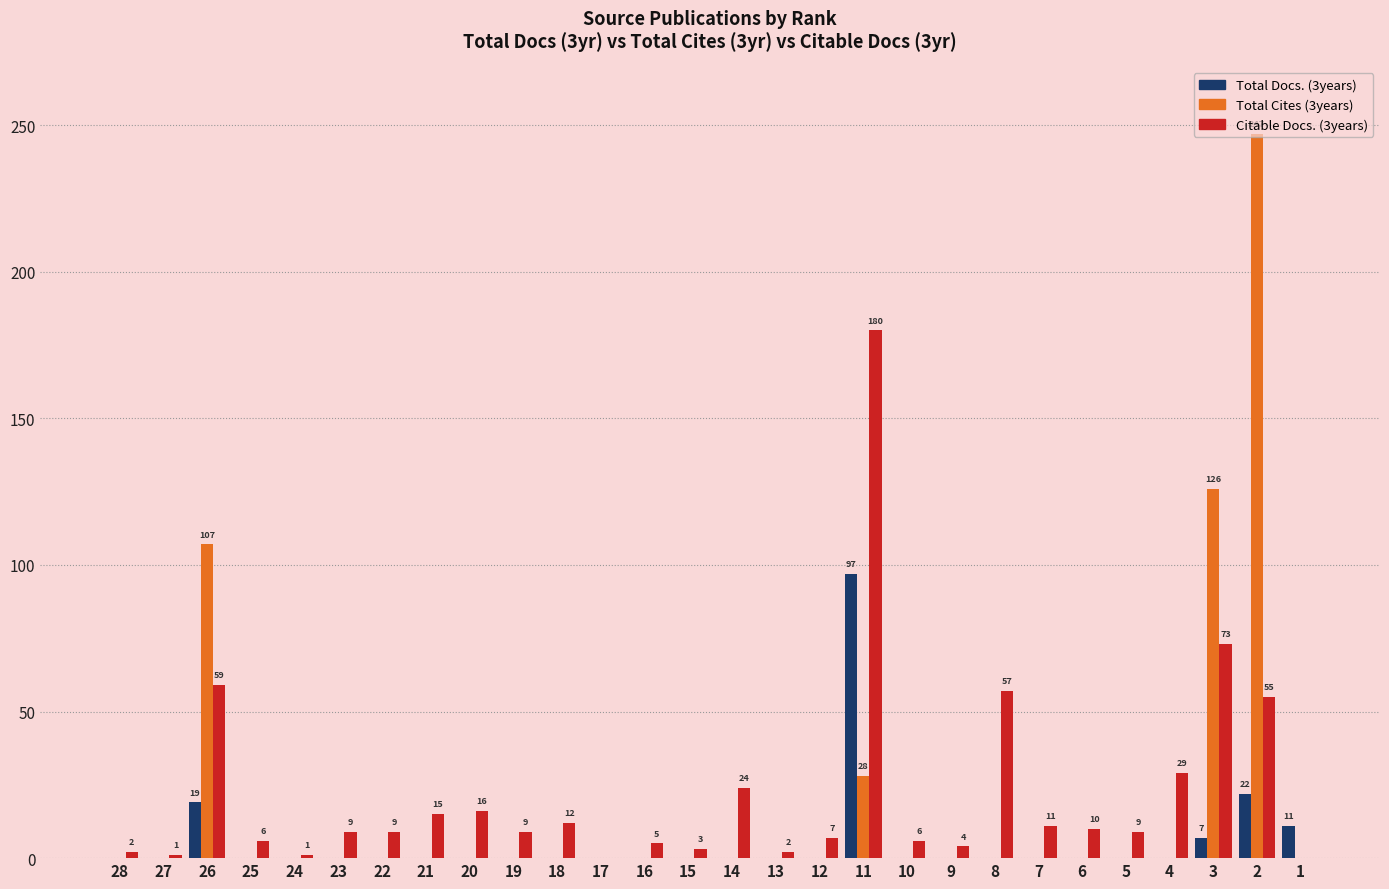

The Total Docs. (3years) series shows 33 at 18. True or false?

False